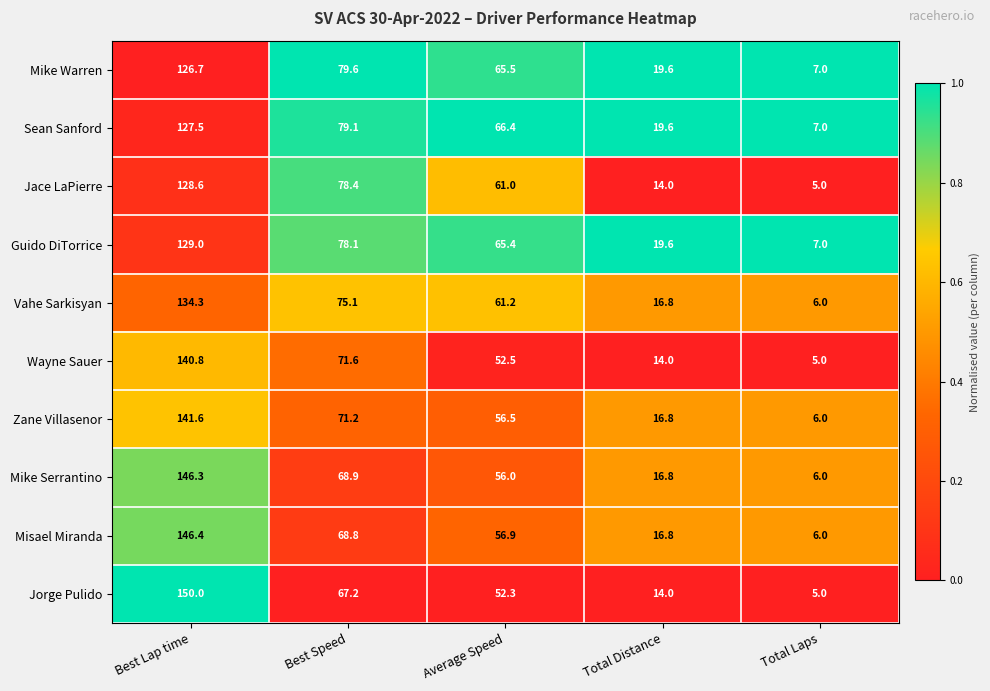

What is the difference between the second highest and second lowest values in the Guido DiTorrice series?

58.5